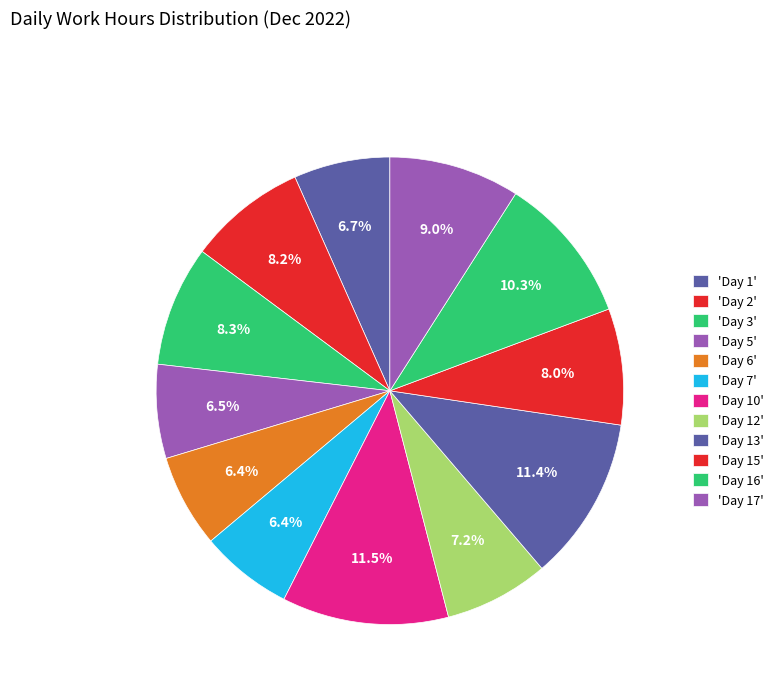

Count the number of slices in the pie.

12